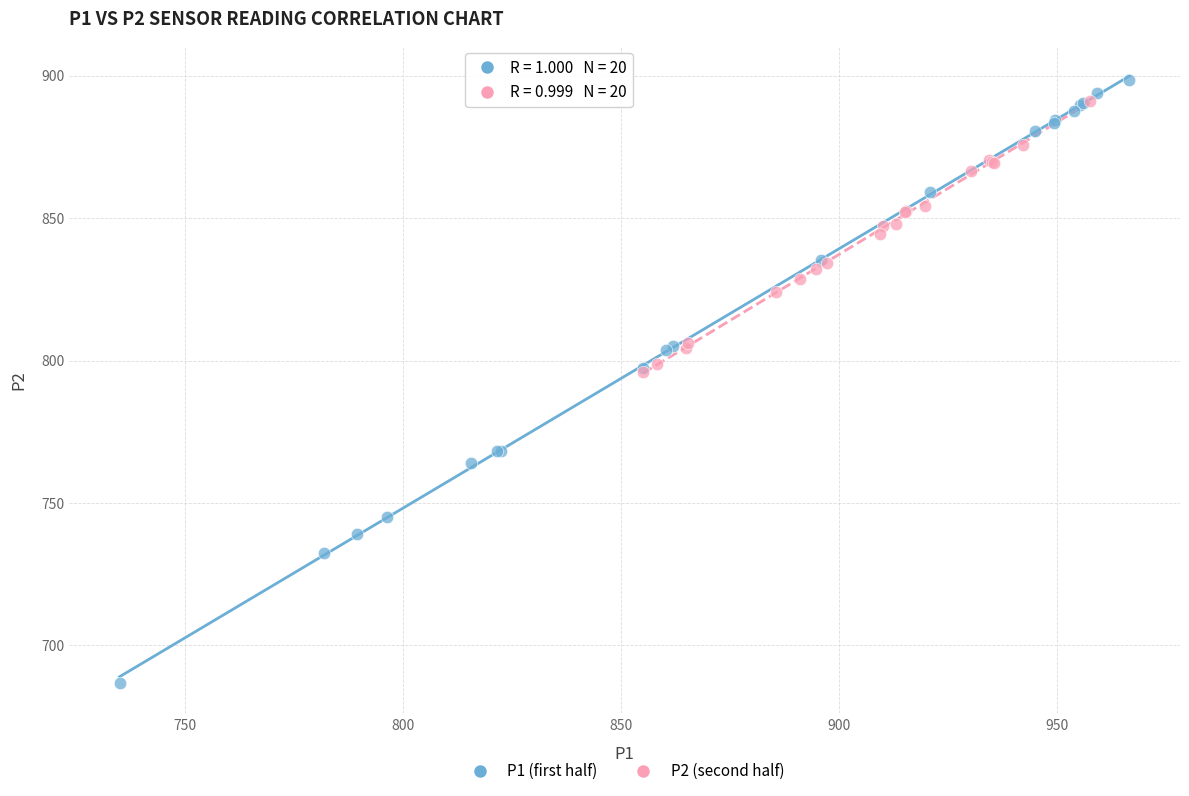

Which series has the largest Y range (max minus min)?

P1 (first half)